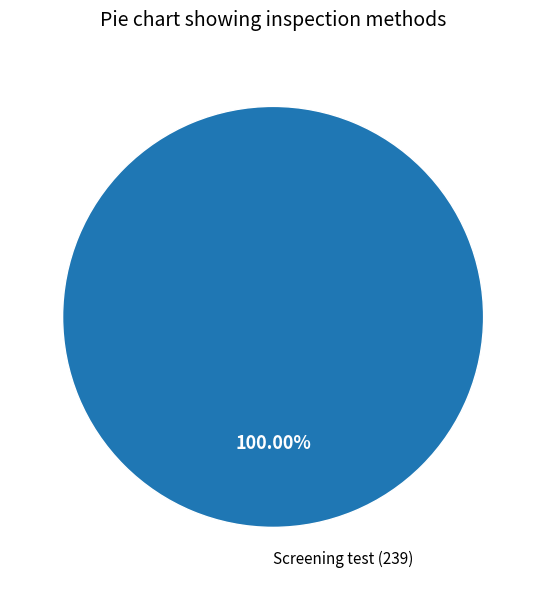

Is there any slice that represents more than half of the pie?

Yes